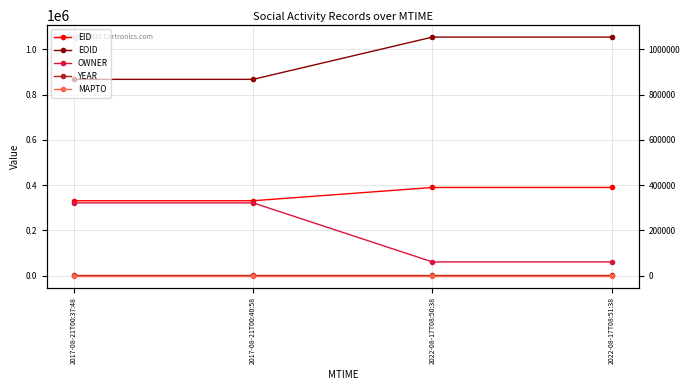

What is the spread (max minus min) of values at 2022-08-17T08:51:38?

1054000